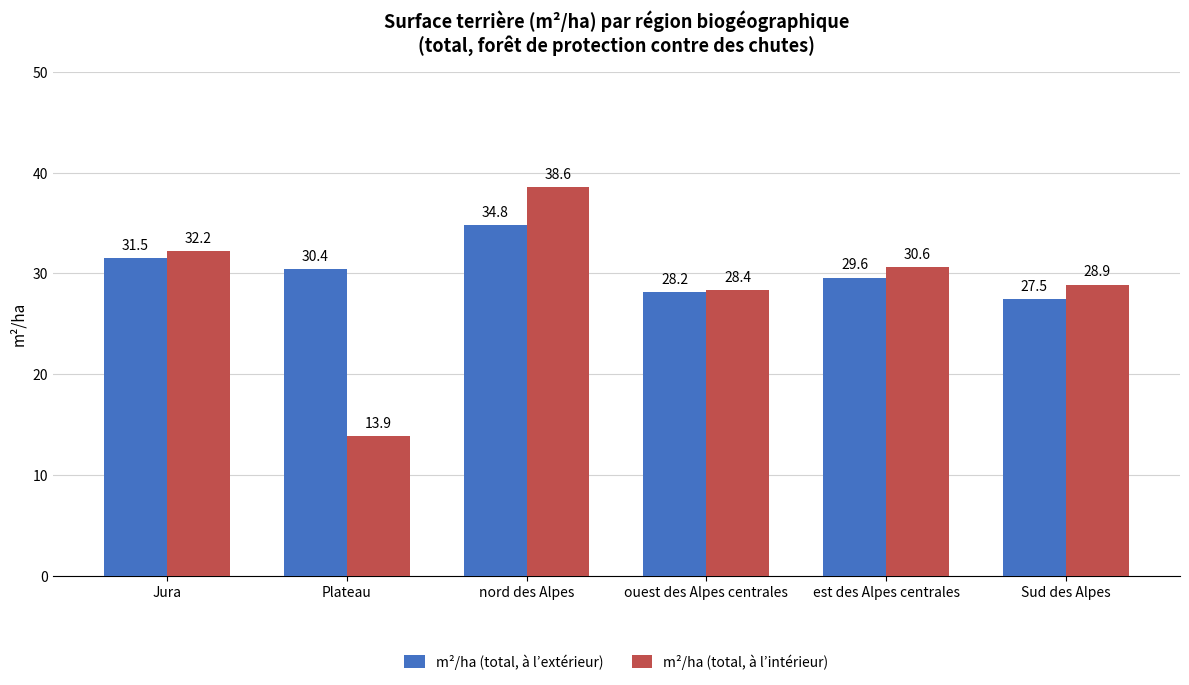

Reading left to right, list all the values displayed in this chart.

m²/ha (total, à l’extérieur): Jura=31.5	Plateau=30.4	nord des Alpes=34.8	ouest des Alpes centrales=28.2	est des Alpes centrales=29.6	Sud des Alpes=27.5
m²/ha (total, à l’intérieur): Jura=32.2	Plateau=13.9	nord des Alpes=38.6	ouest des Alpes centrales=28.4	est des Alpes centrales=30.6	Sud des Alpes=28.9